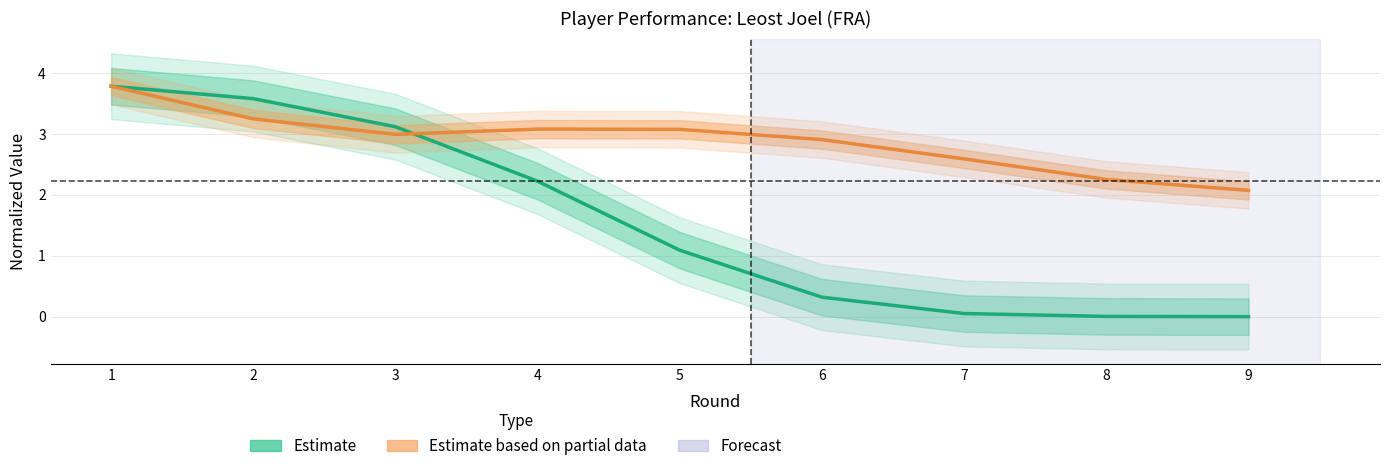

Is it true that Estimate equals 5.9 at 2?

False